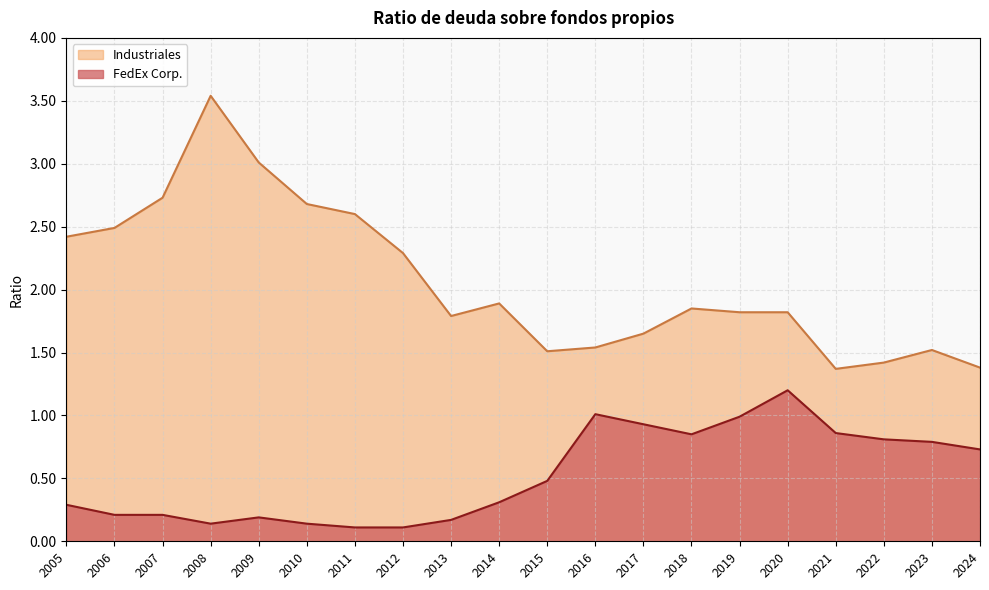

How many categories are shown in the chart?

20